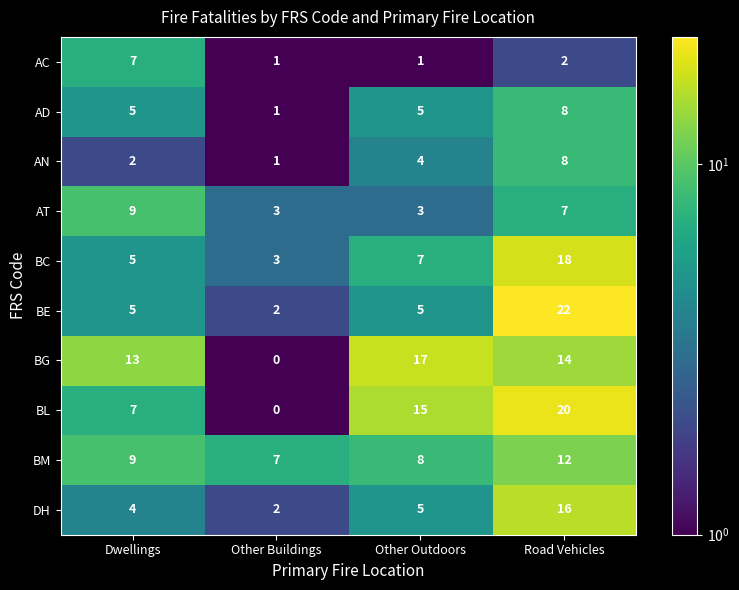

At which category does the chart reach its minimum across all series?

Other Buildings